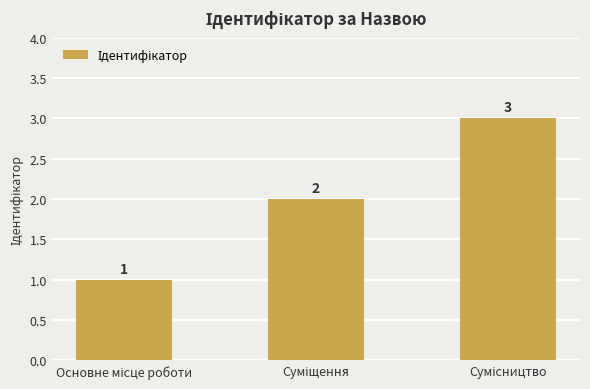

What is the greatest value displayed?

3